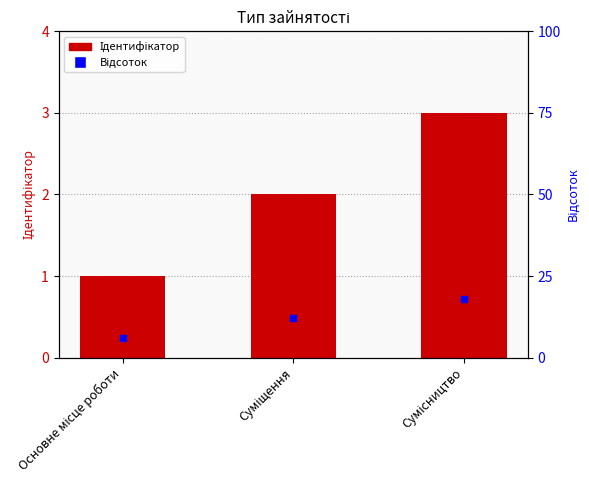

What is the total value across all series at Суміщення?

14